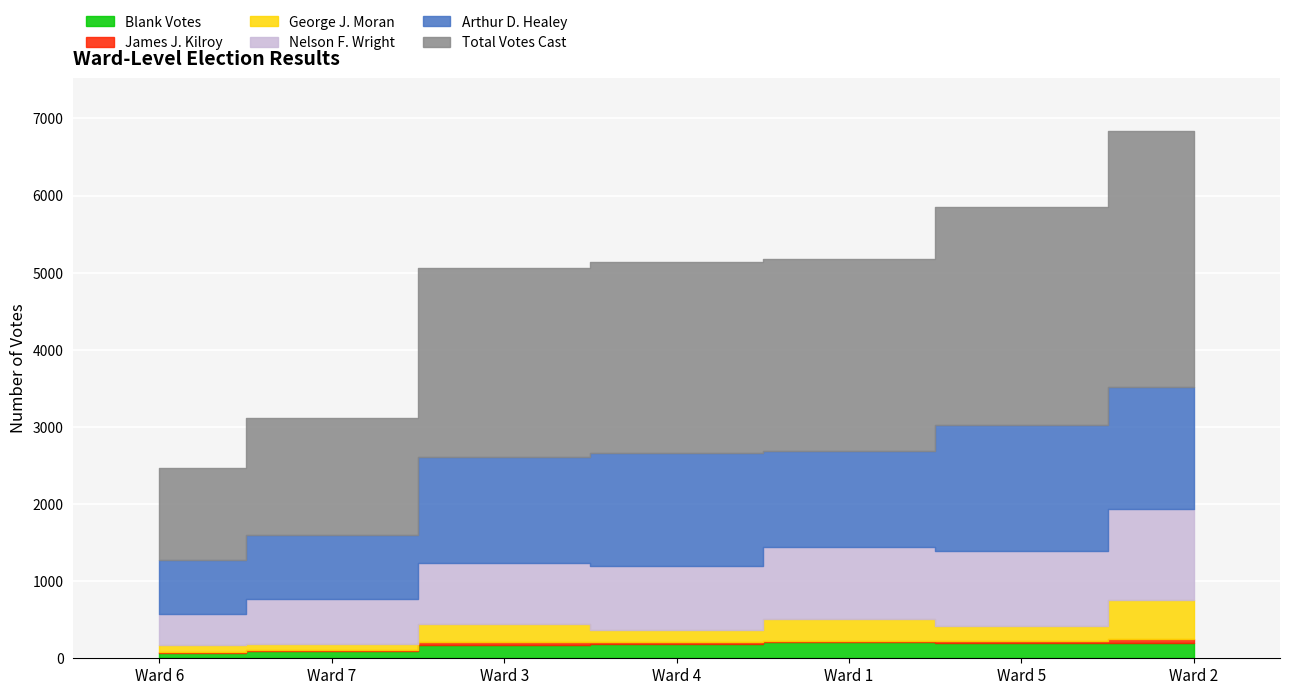

Where is the first local maximum for Blank Votes?

Ward 5